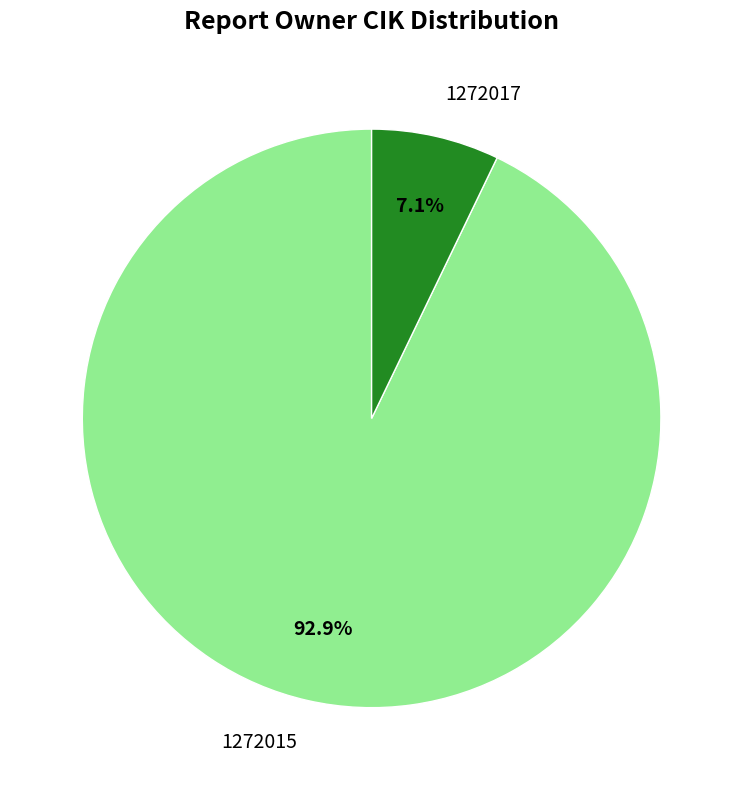

The 1272015 slice represents 84% of the pie. True or false?

False